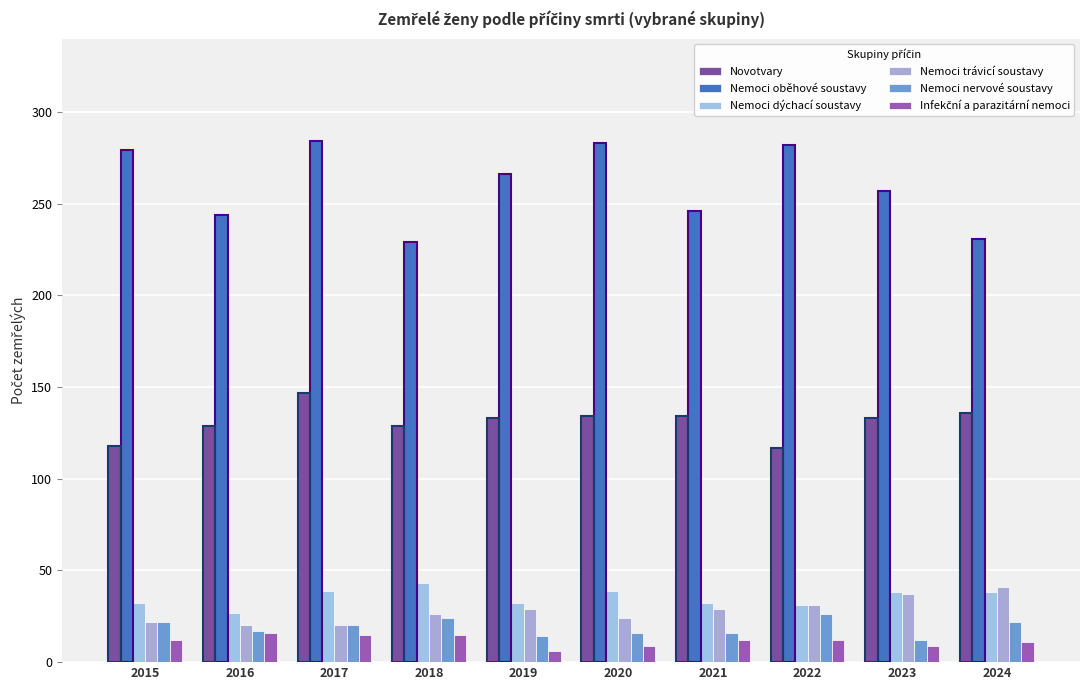

What is the total value across all series at 2021?

469